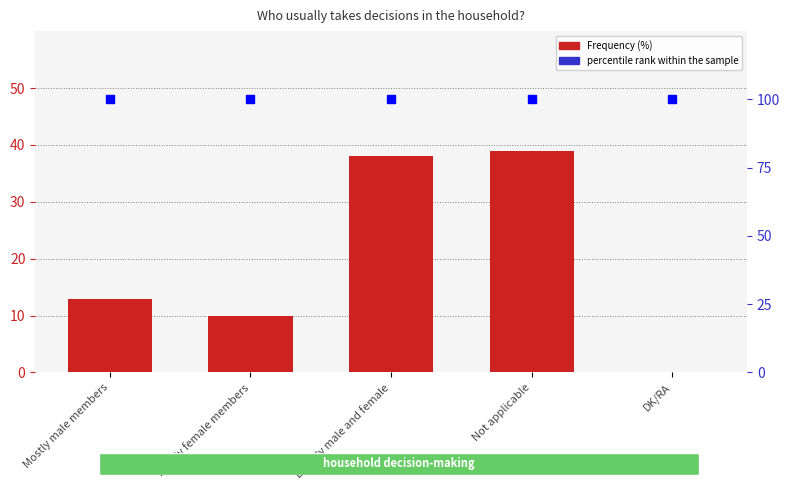

What is the average value of the Frequency (%) series?

20